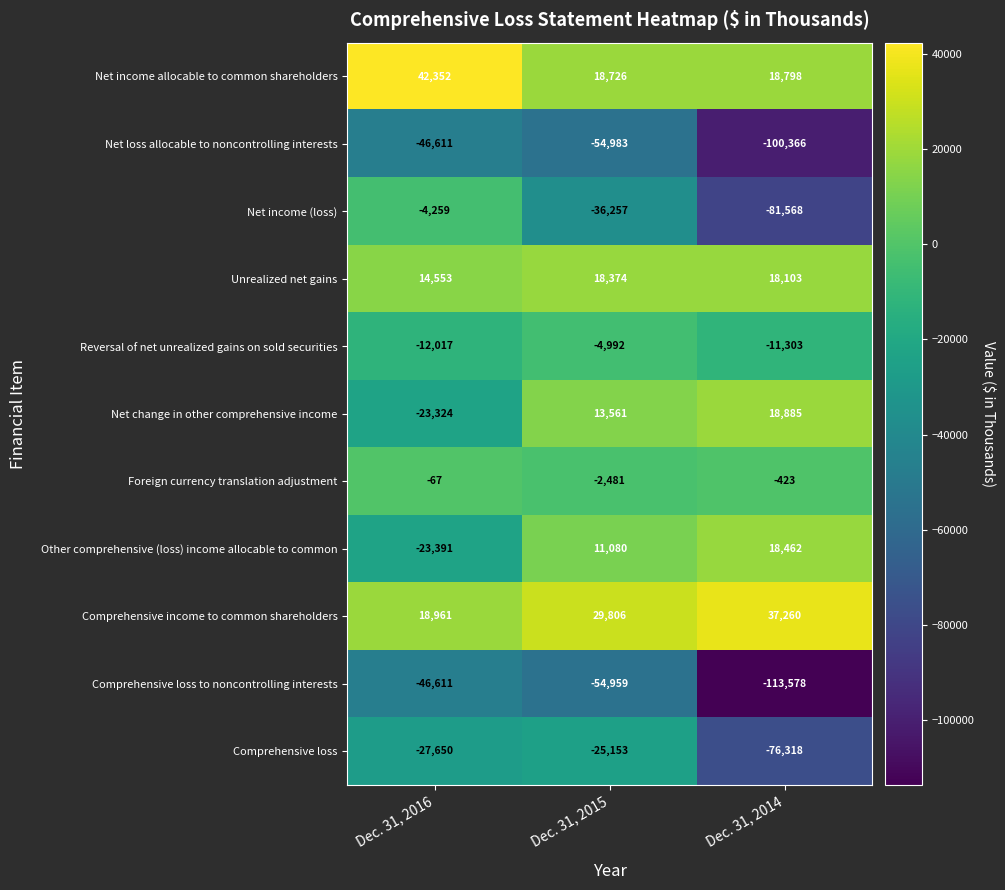

What is the greatest value displayed?

42352